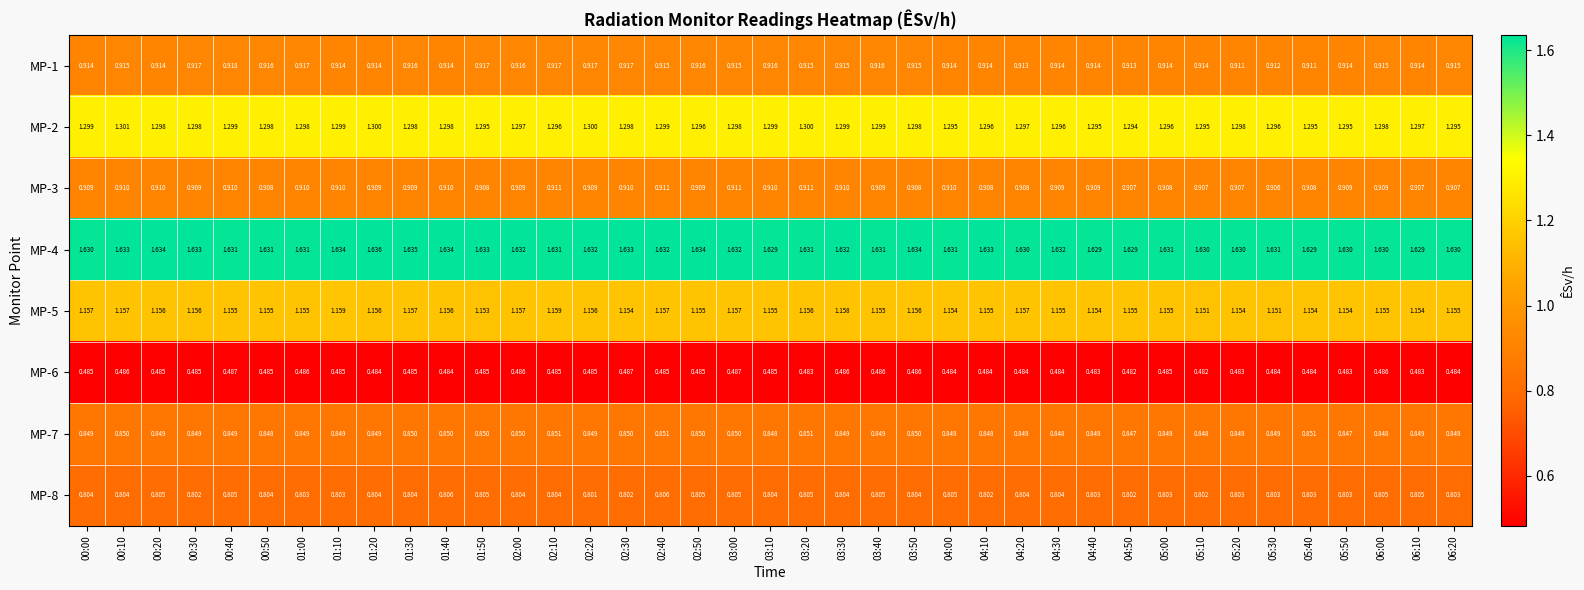

Is the value of MP-2 at 03:10 greater than the value of MP-6 at 01:50?

Yes